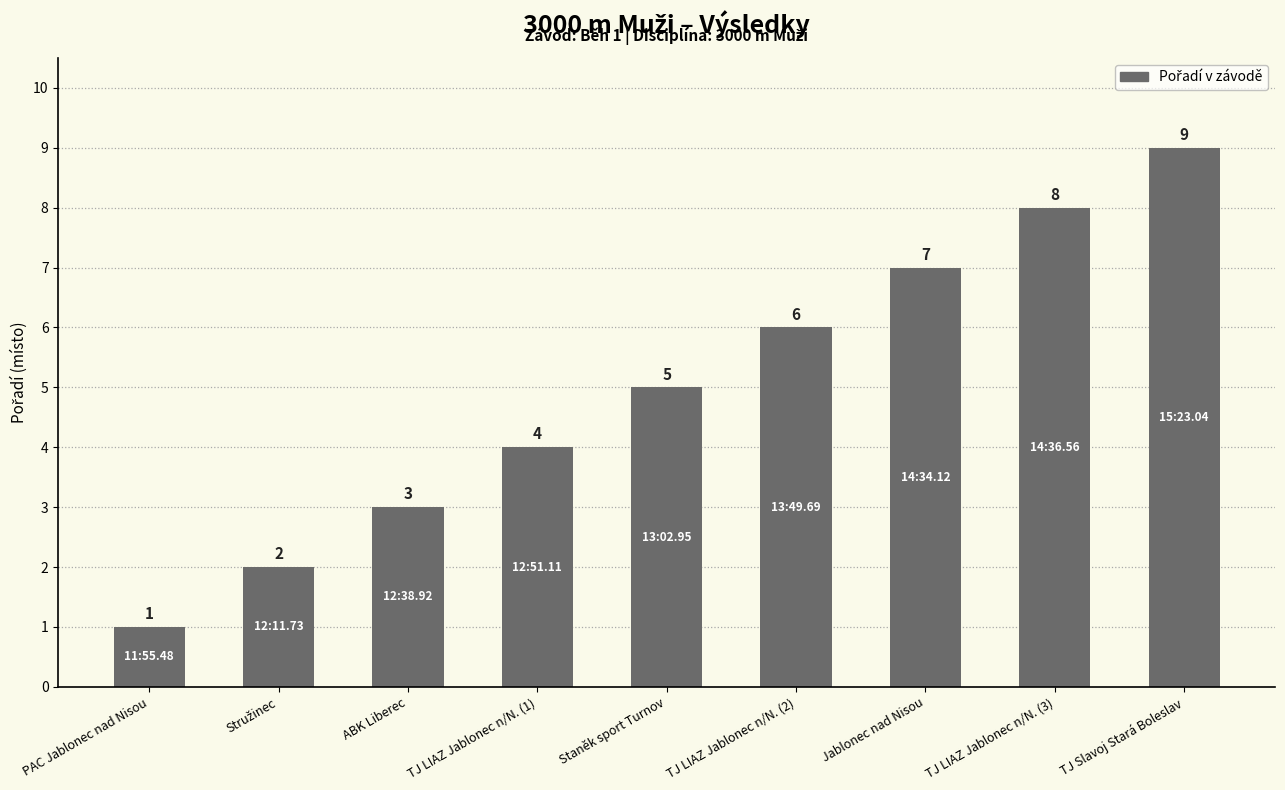

The chart shows a value of 5 at TJ Slavoj Stará Boleslav. True or false?

False